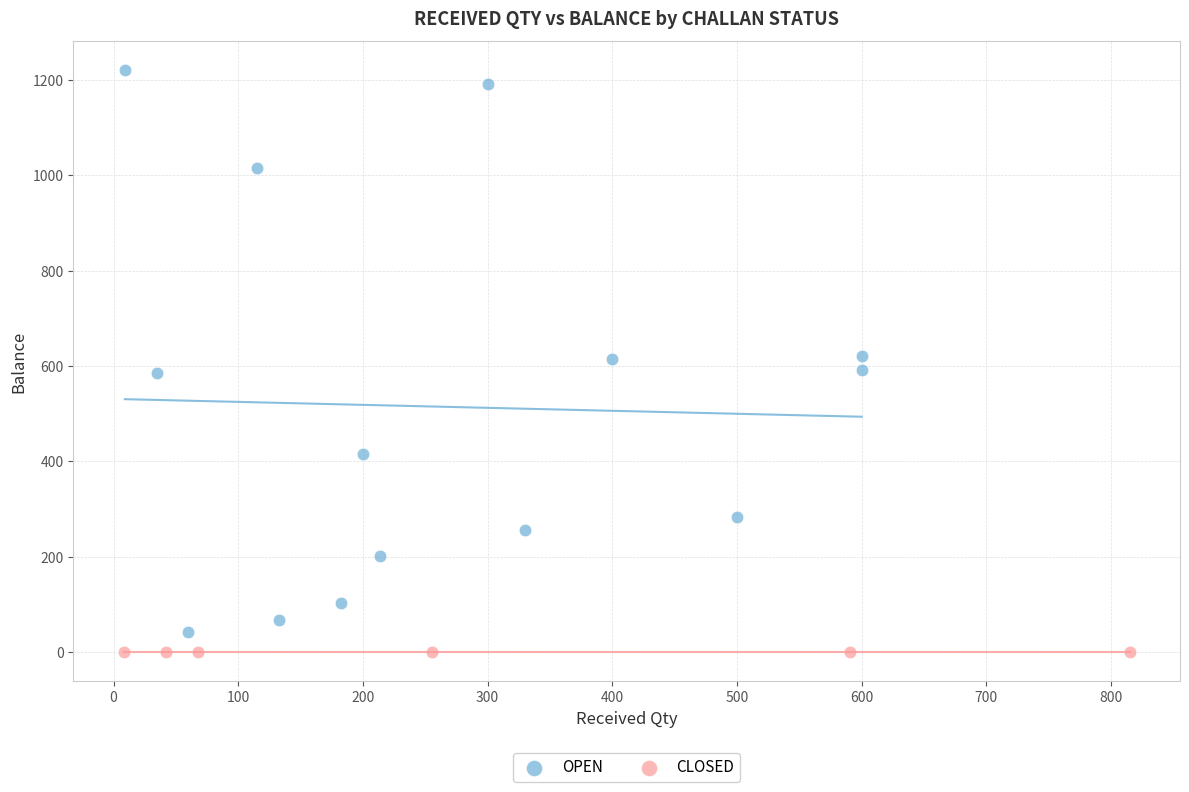

Which series reaches the maximum Y coordinate?

OPEN